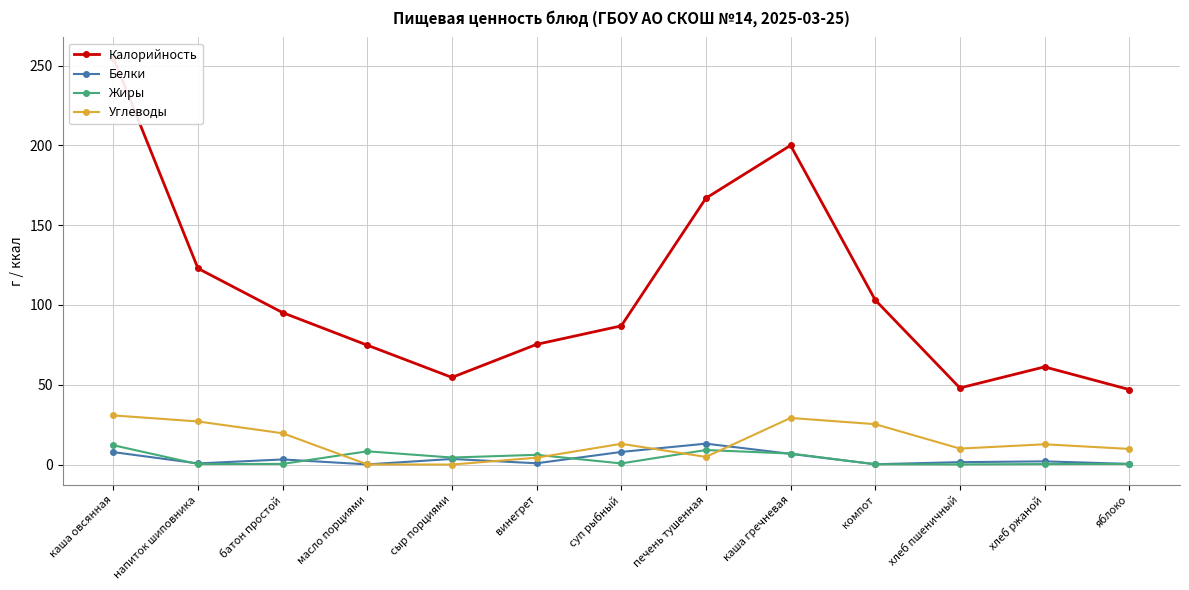

Rank the categories by Жиры value from lowest to highest.

хлеб пшеничный, компот, напиток шиповника, хлеб ржаной, батон простой, яблоко, суп рыбный, сыр порциями, винегрет, каша гречневая, масло порциями, печень тушенная, каша овсянная